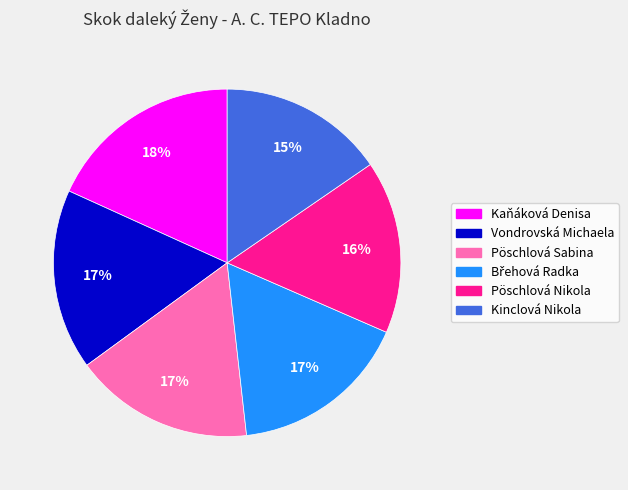

The Vondrovská Michaela slice represents 30% of the pie. True or false?

False